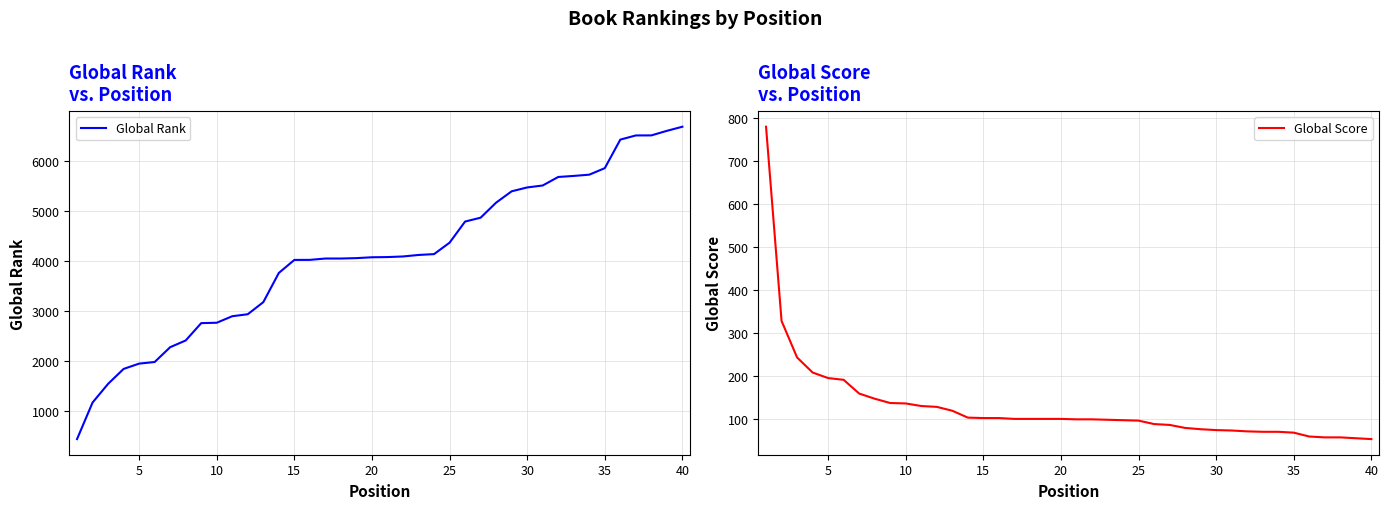

What is the lowest value of the Global Rank series?

439